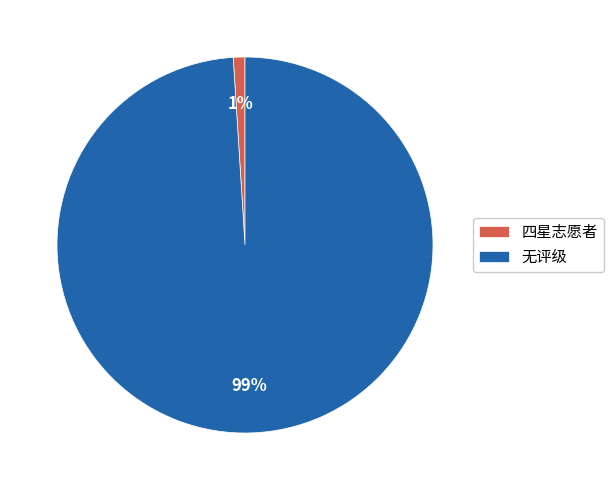

Does 四星志愿者 account for over 50% of the chart?

No